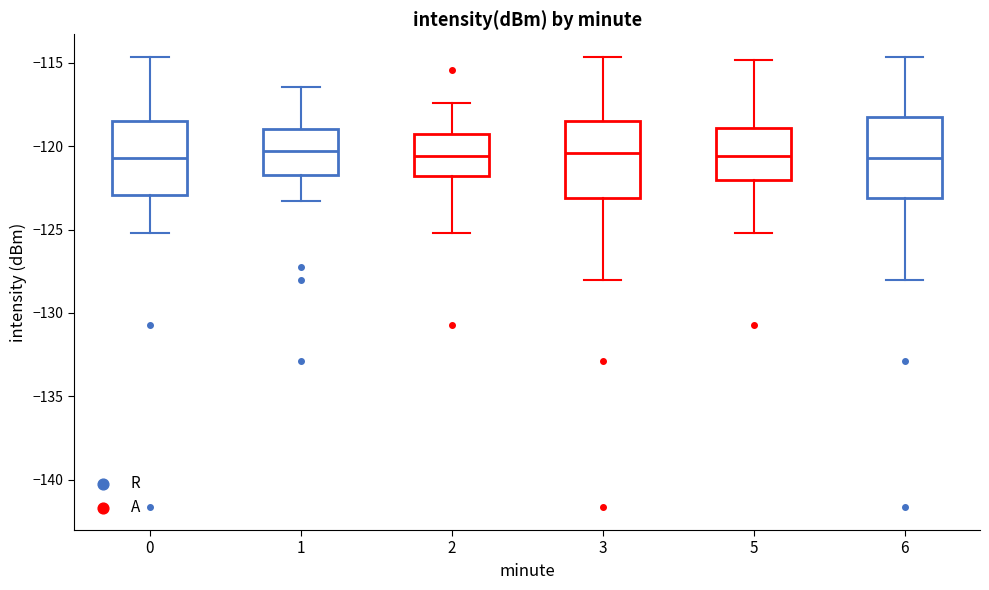

Reading left to right, read every box against the y-axis: the position of its median line, the range the box covers, and the ends of its whiskers. The values are not printed on the chart, so give them approximately, as read against the axis.

0: median -120.5, box -123.0 to -118.5, whiskers -125.0 to -114.5
1: median -120.5, box -121.5 to -119.0, whiskers -123.5 to -116.5
2: median -120.5, box -122.0 to -119.5, whiskers -125.0 to -117.5
3: median -120.5, box -123.0 to -118.5, whiskers -128.0 to -114.5
5: median -120.5, box -122.0 to -119.0, whiskers -125.0 to -115.0
6: median -120.5, box -123.0 to -118.5, whiskers -128.0 to -114.5